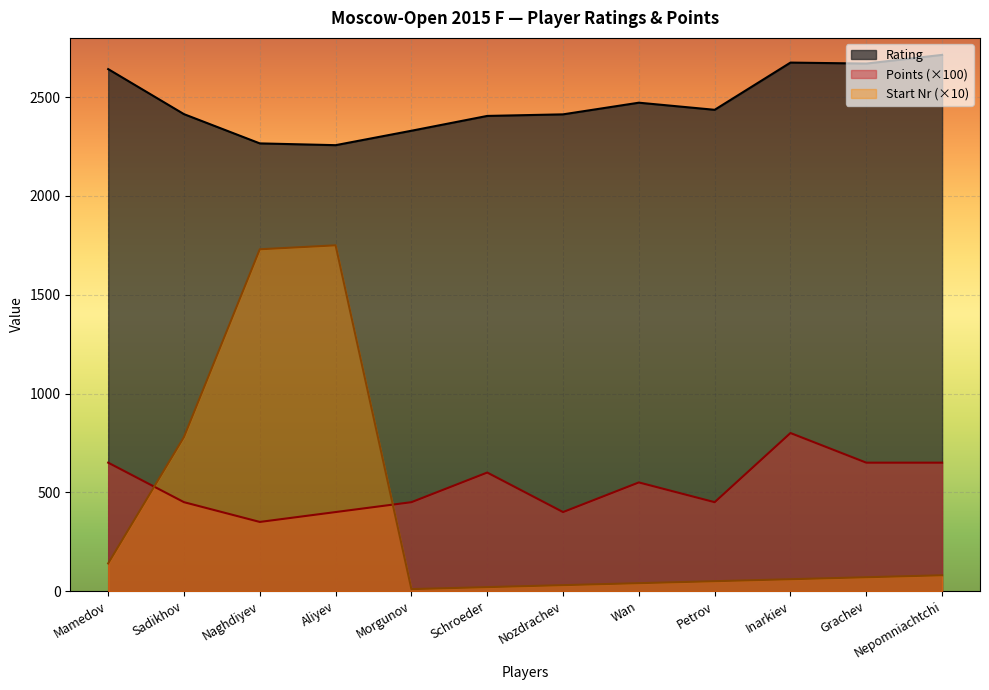

Rank the series by their maximum value, from highest to lowest.

Rating, Start Nr (×10), Points (×100)